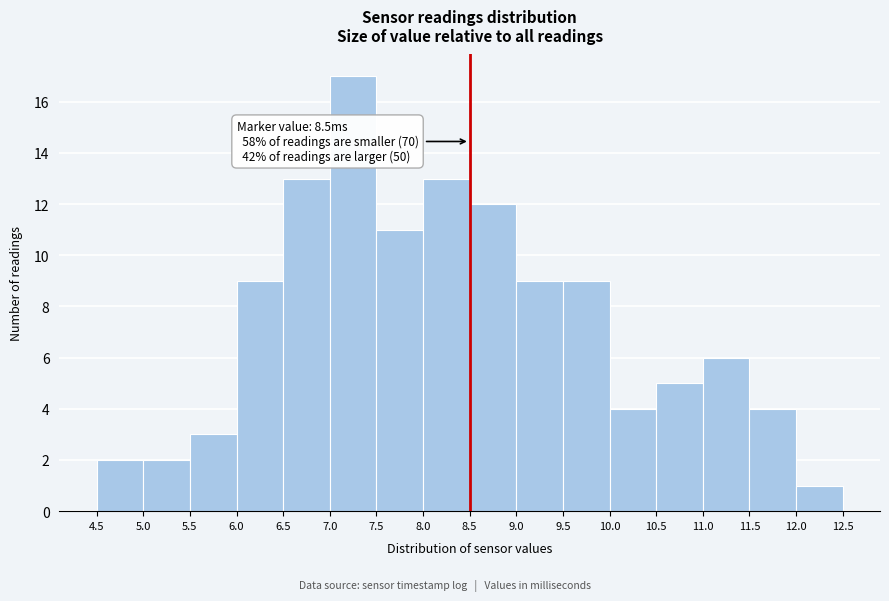

Which range on the x-axis has the tallest bar?

7.0 to 7.5